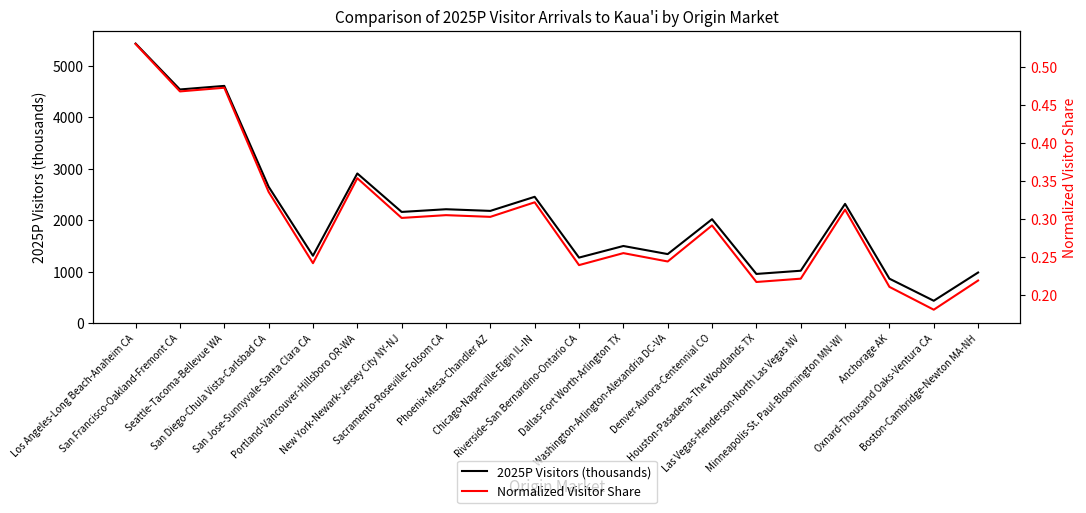

Count the number of categories in the chart.

20